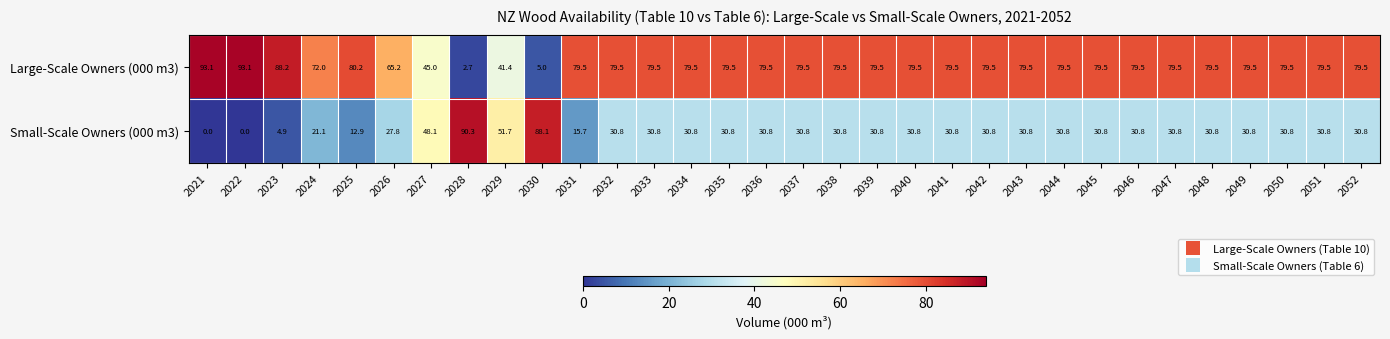

What is the total value across all series at 2041?

110.3